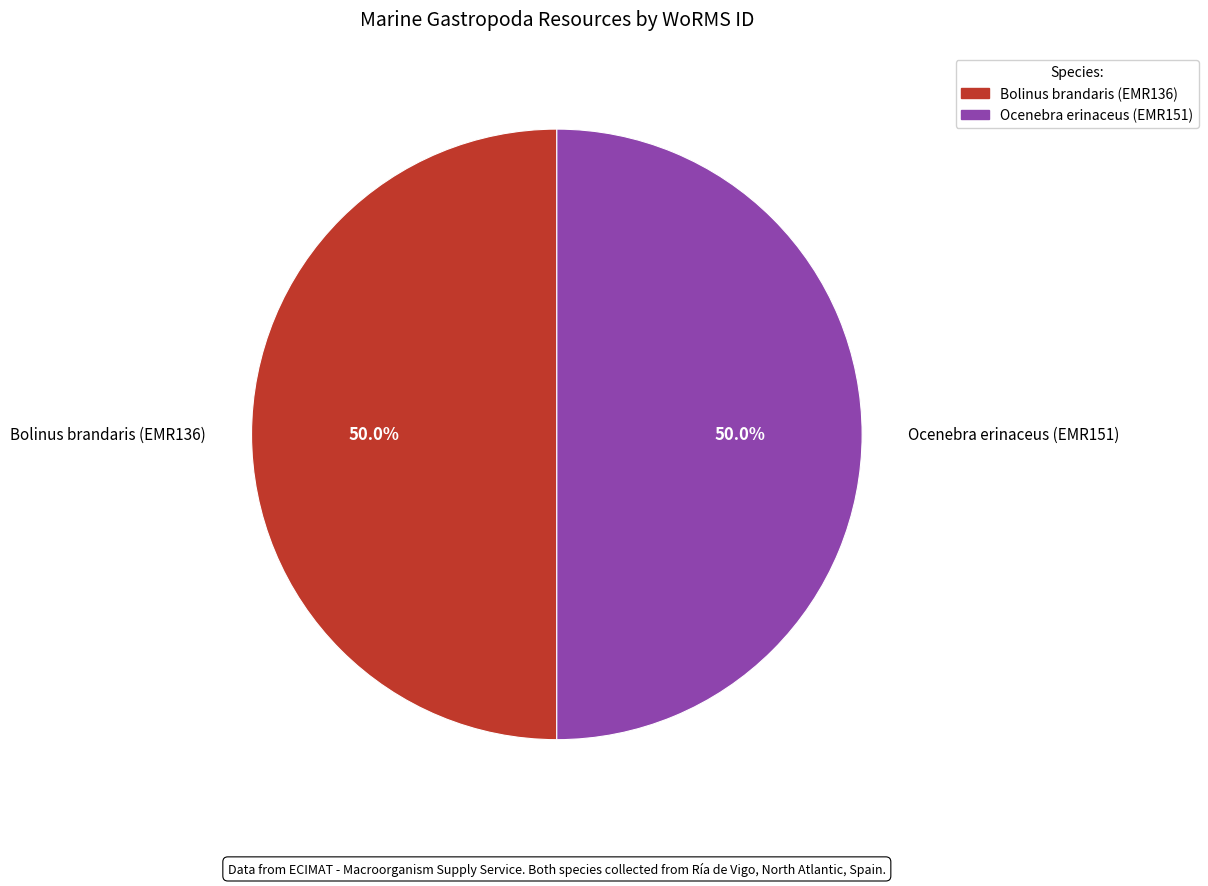

What is the ratio of the value at Bolinus brandaris (EMR136) to the value at Ocenebra erinaceus (EMR151)?

1.0